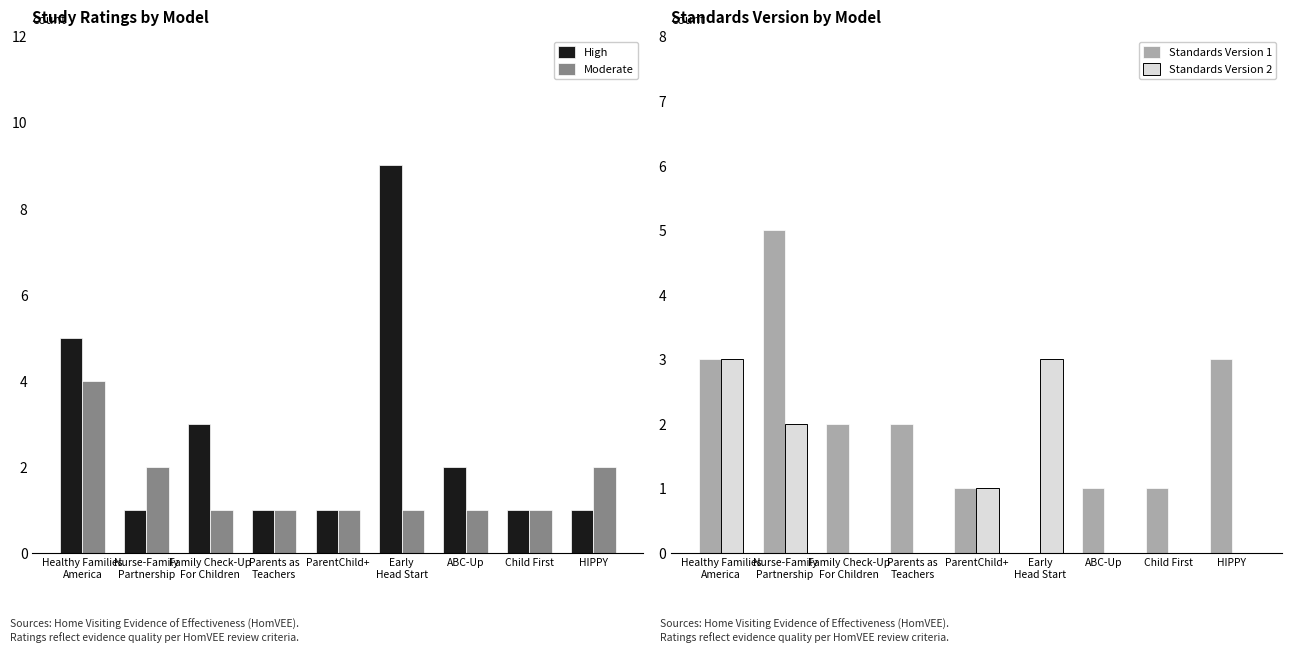

What is the value of the Standards Version 1 bar at the 3rd from the left?

2